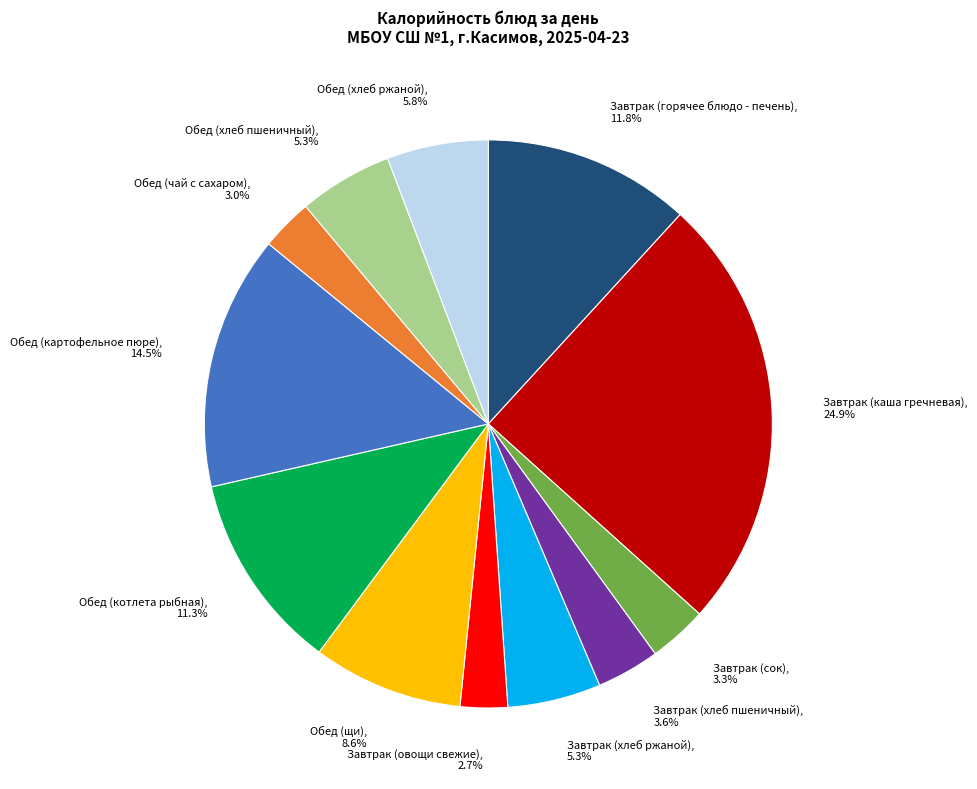

To the nearest percent, what percentage of the pie is Завтрак (овощи свежие)?

3%